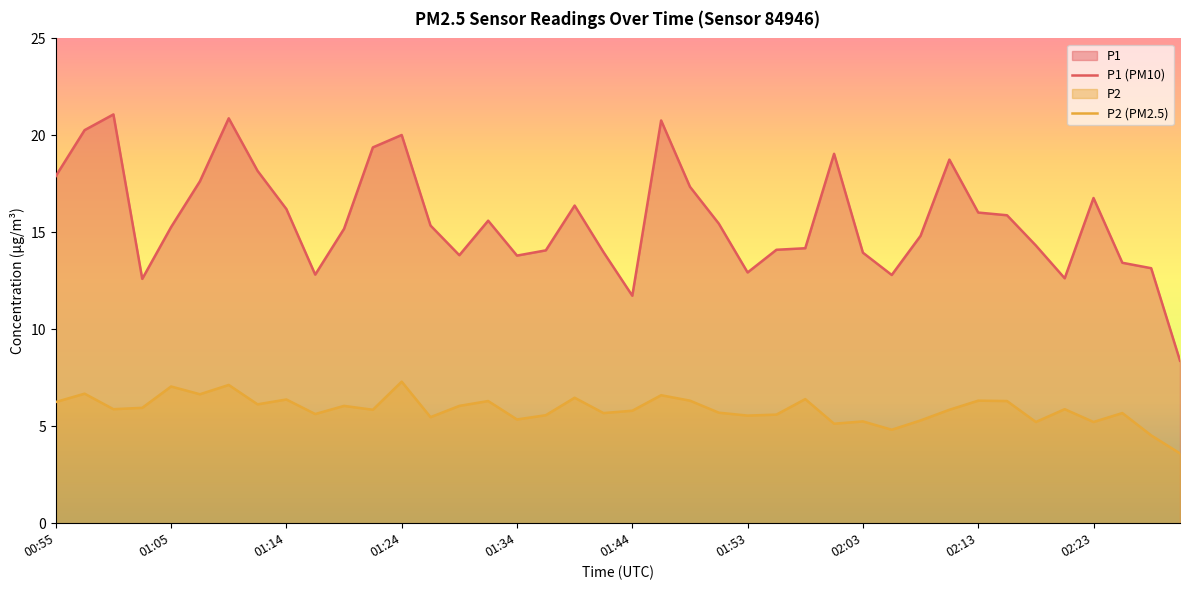

The P2 (PM2.5) series shows 2.3 at 02:13. True or false?

False